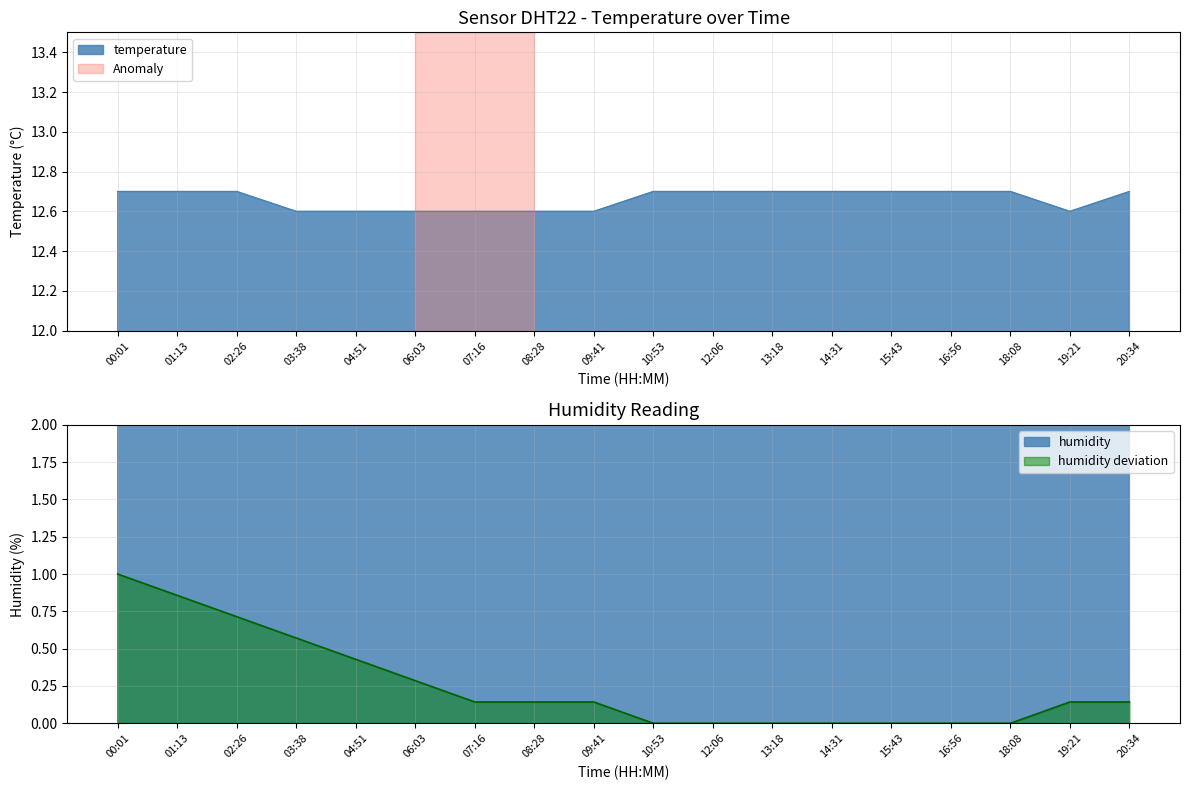

True or false: temperature and humidity intersect in this chart.

False